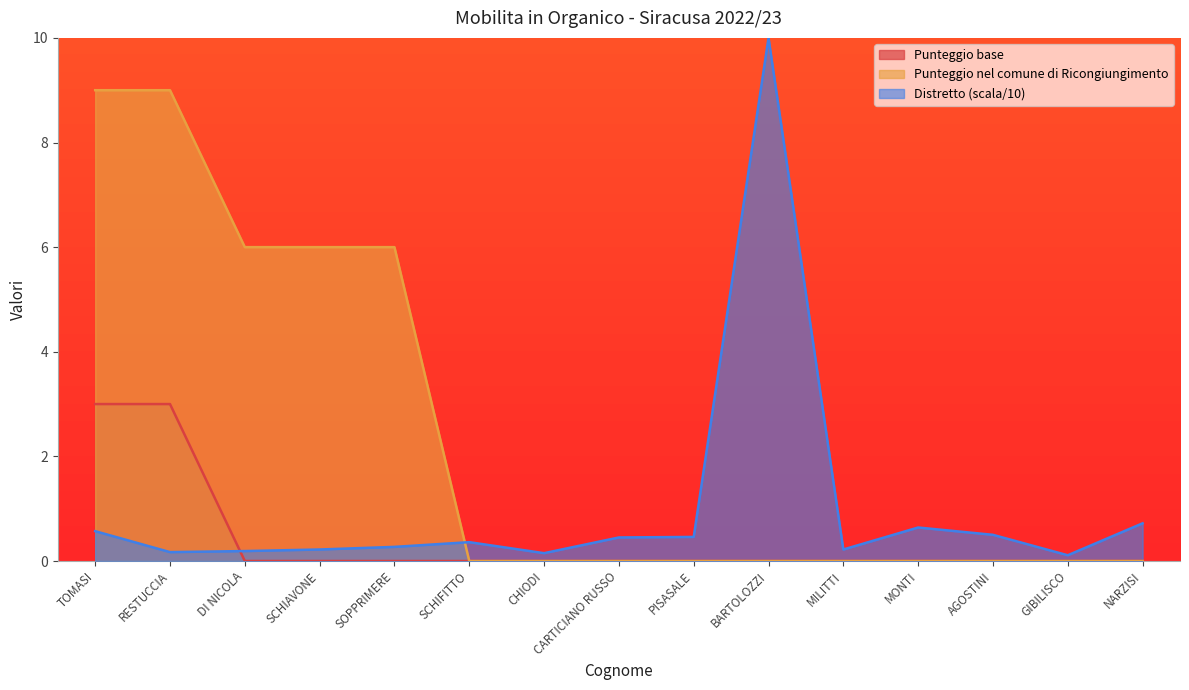

What is the difference between the maximum and minimum values in the Distretto series?

9.9